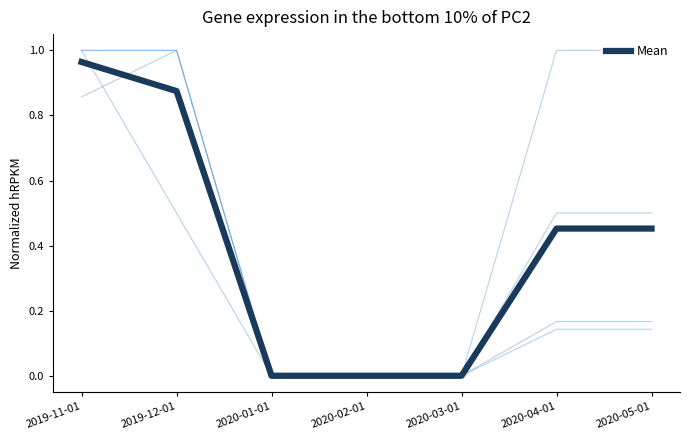

Between 2020-01-01 and 2020-02-01, which is larger?

2020-01-01